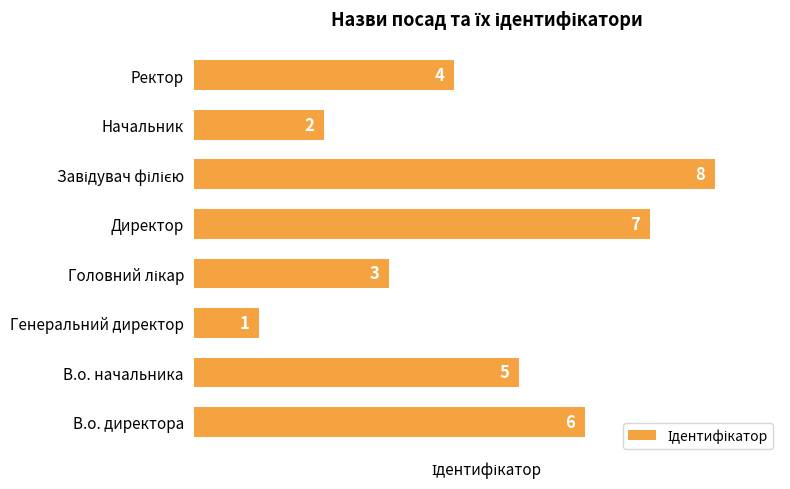

Which has a higher value, В.о. директора or Начальник?

В.о. директора